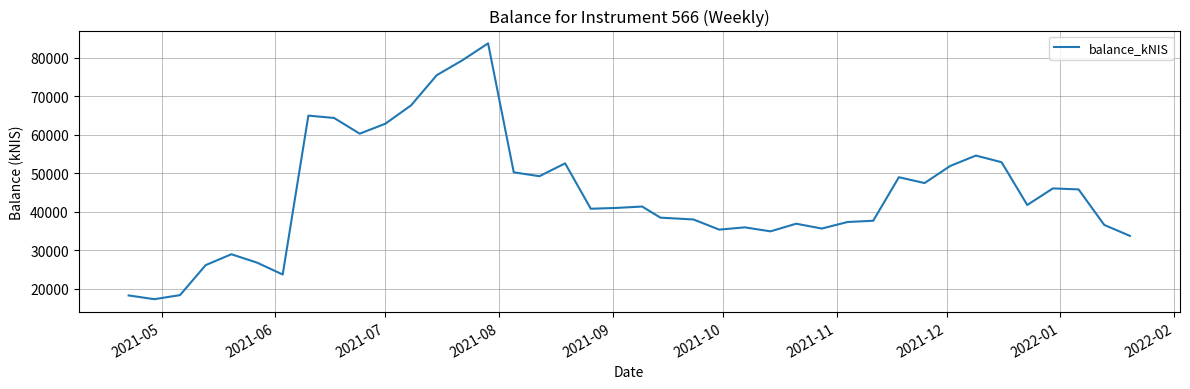

What is the greatest value displayed?

83777.4